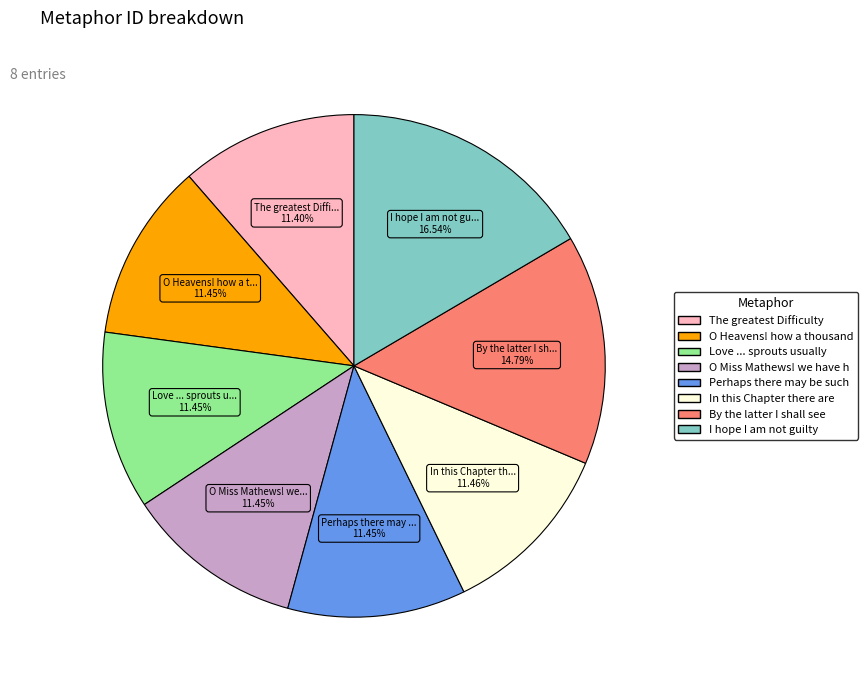

How many slices are in this pie chart?

8